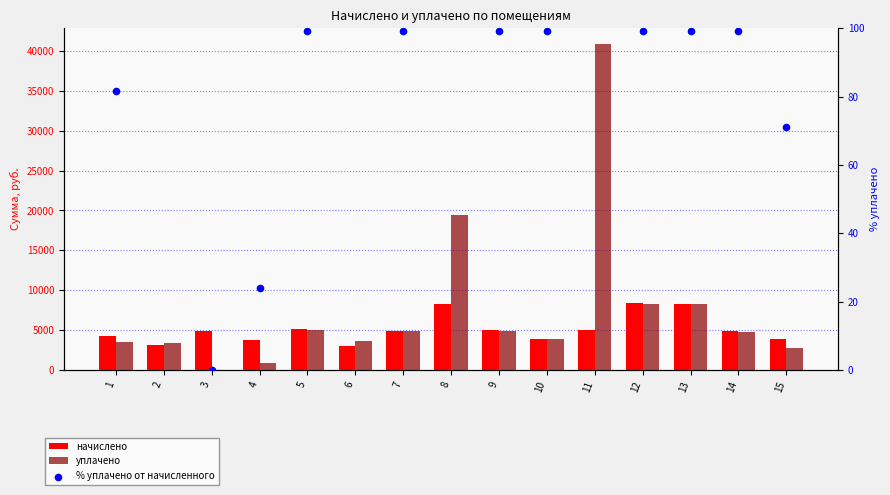

At how many categories does at least one series exceed 517?

15